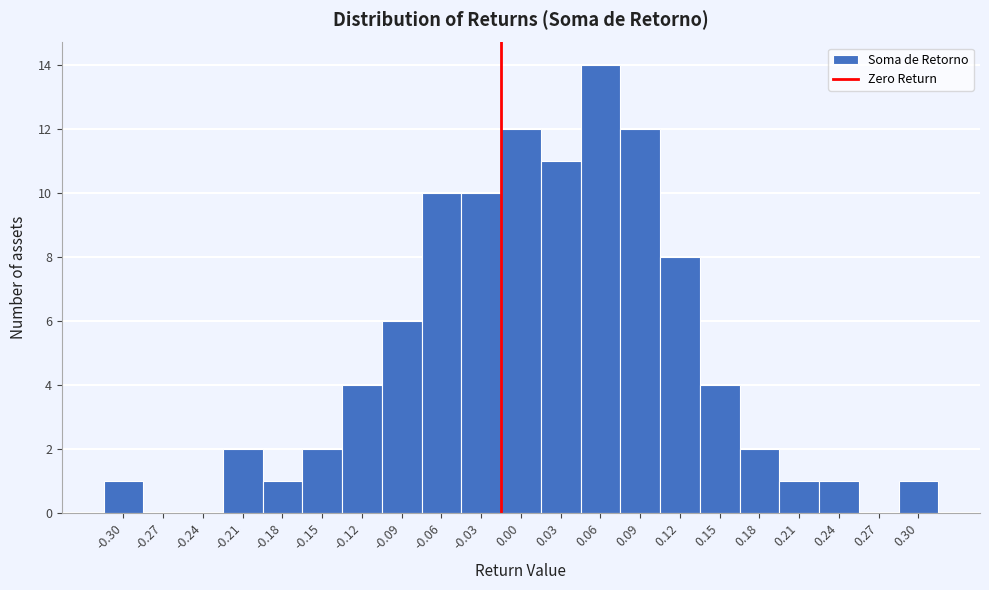

Reading left to right, transcribe all the data shown in this chart.

-0.30=1	-0.27=0	-0.24=0	-0.21=2	-0.18=1	-0.15=2	-0.12=4	-0.09=6	-0.06=10	-0.03=10	0.00=12	0.03=11	0.06=14	0.09=12	0.12=8	0.15=4	0.18=2	0.21=1	0.24=1	0.27=0	0.30=1